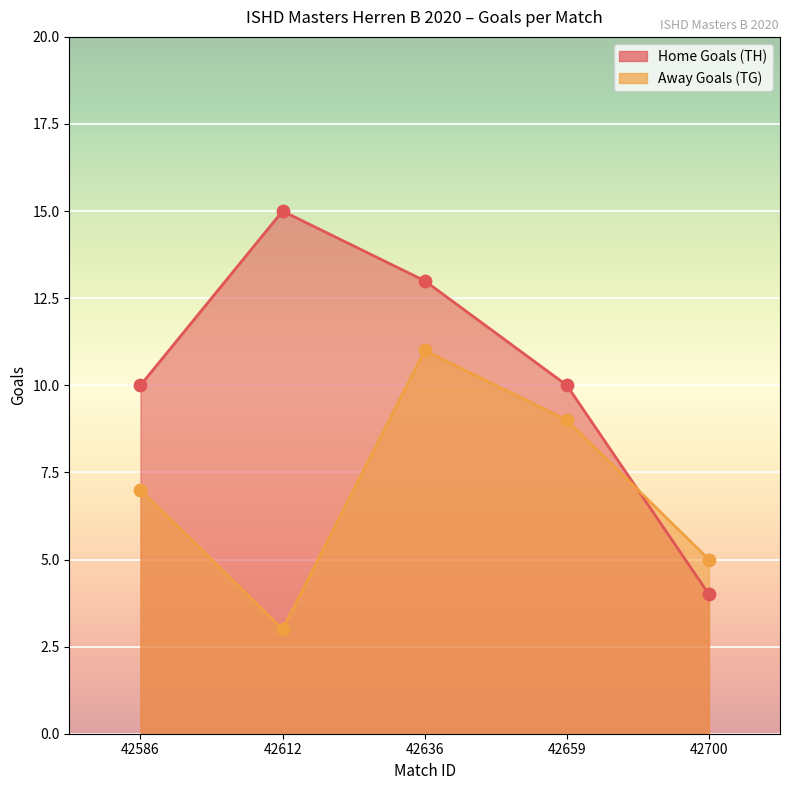

At how many categories does at least one series exceed 3?

5